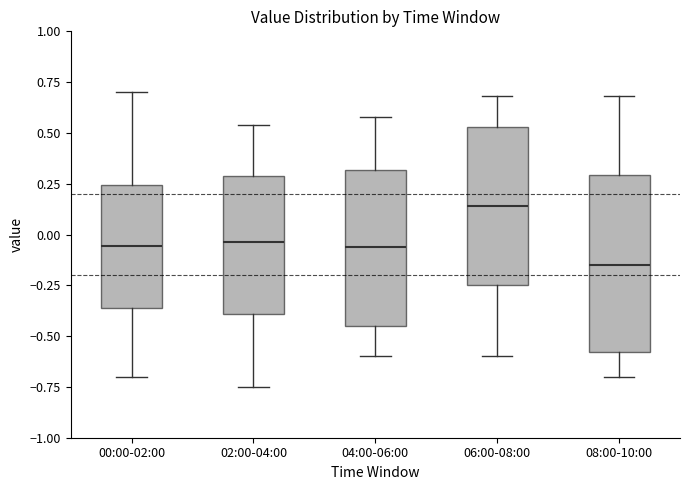

Which box's median line is the lowest?

08:00-10:00